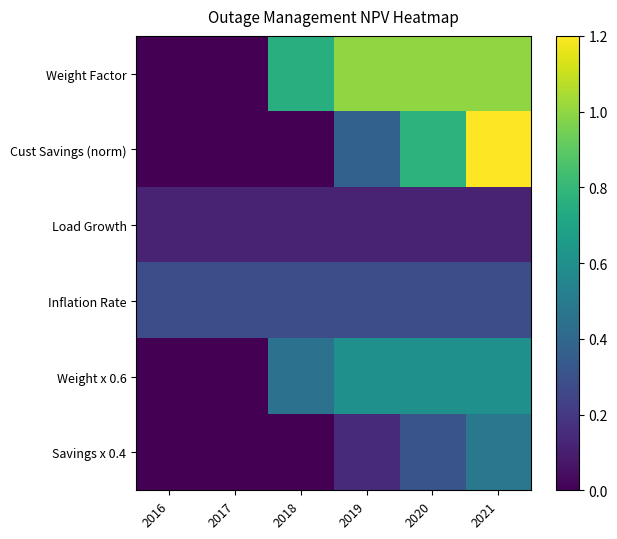

What is the total value across all series at 2020?

3.1